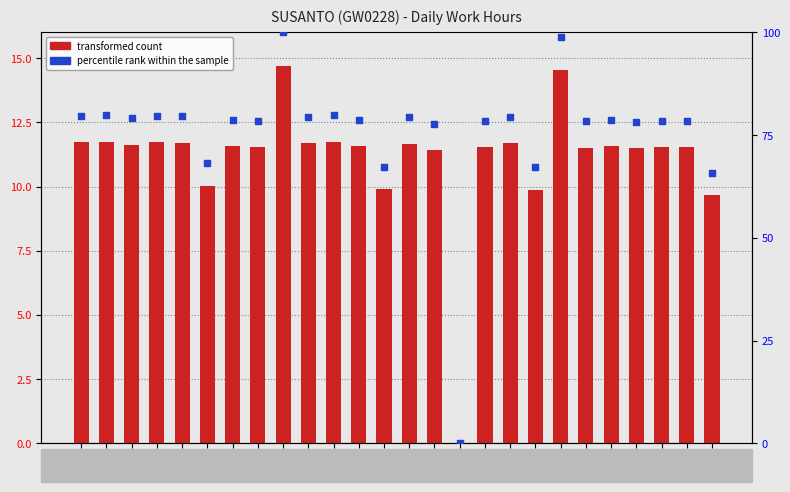

At how many categories does at least one series exceed 83?

2